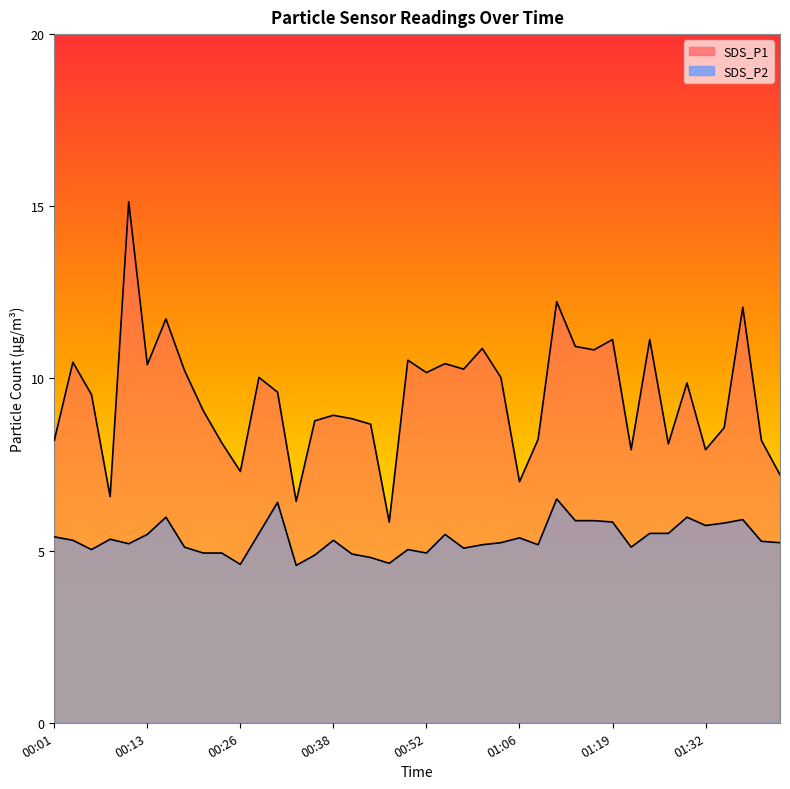

How many data points in SDS_P1 are above 9?

22